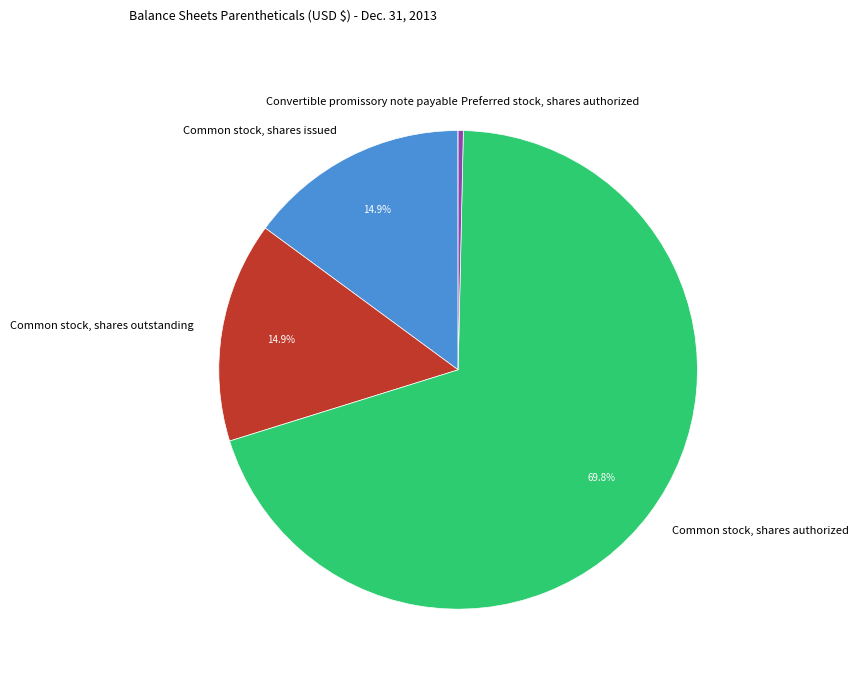

Is the sum of Preferred stock, shares authorized and Common stock, shares issued greater than half?

No